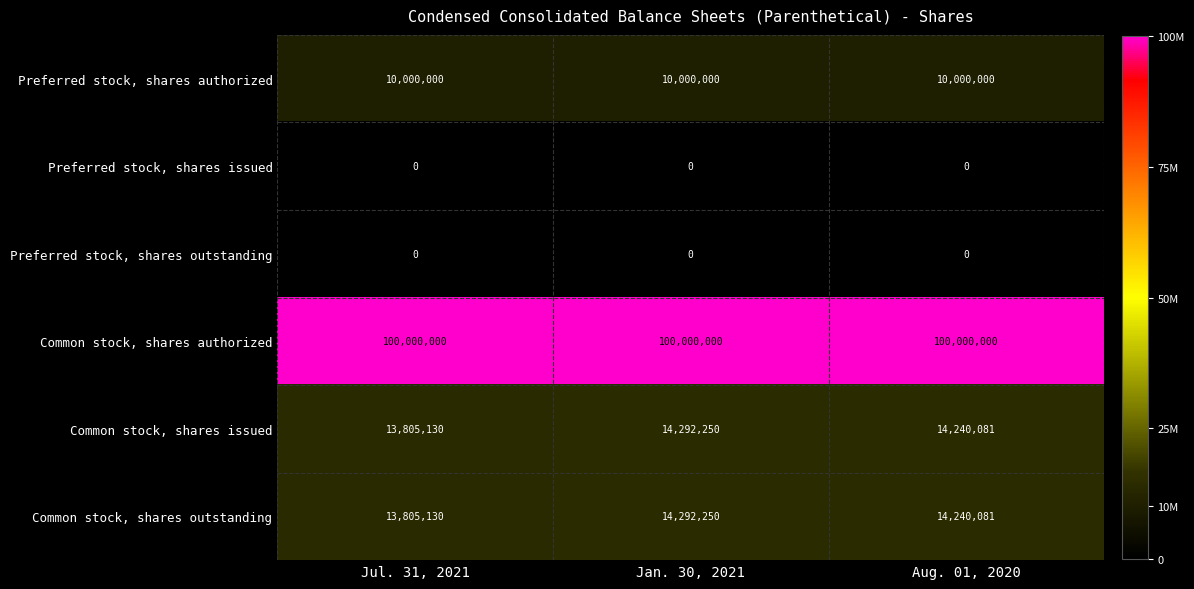

At which label does Common stock, shares outstanding first exceed 14240081?

Jan. 30, 2021